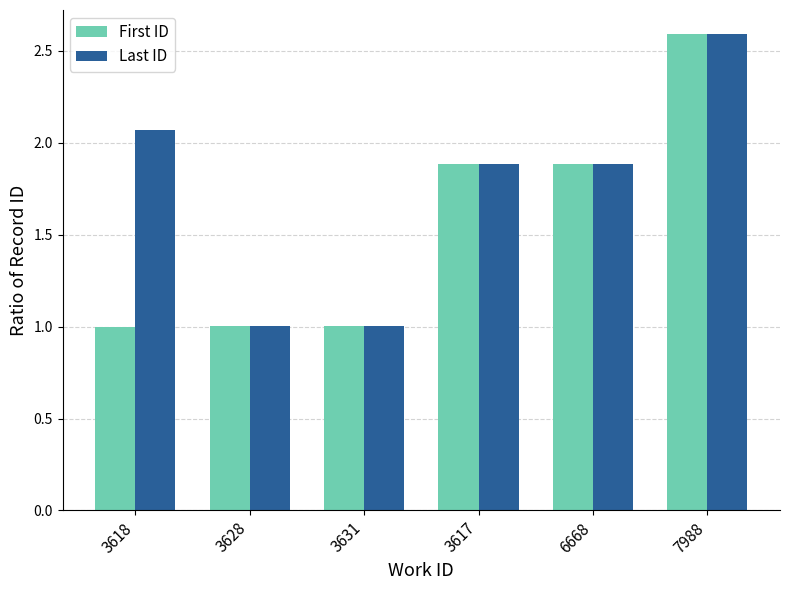

At which label does Last ID reach its peak?

7988